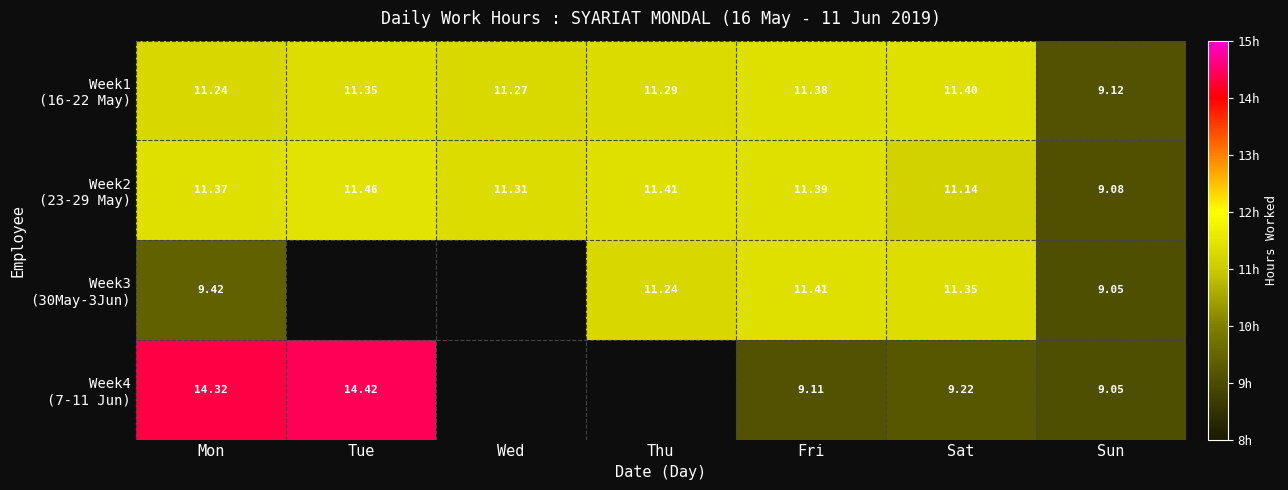

What is the spread (max minus min) of values at Tue?

3.1